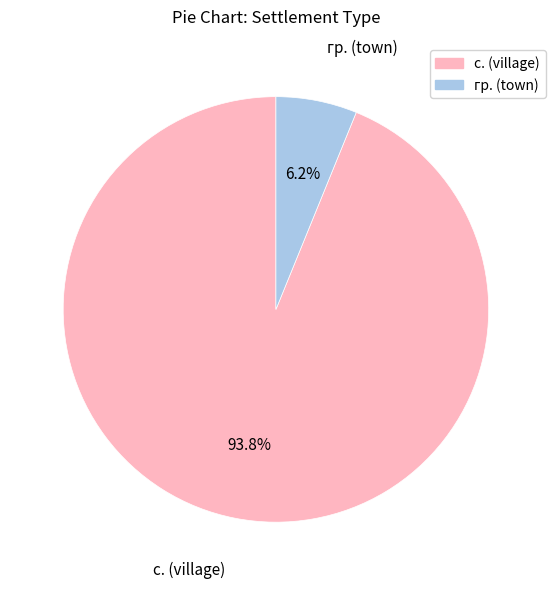

Is there any slice that represents more than half of the pie?

Yes